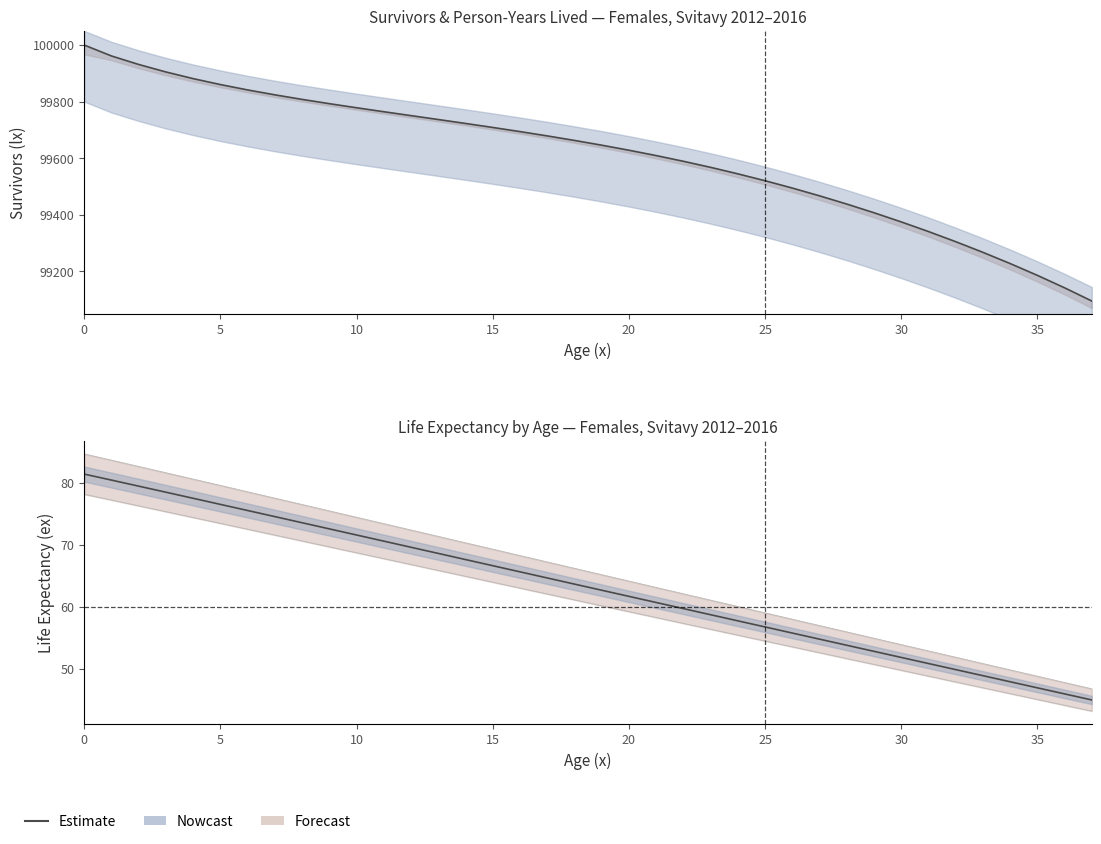

Reading right to left, extract all data points from this chart.

44.9	45.9	46.9	47.9	48.8	49.8	50.8	51.8	52.8	53.8	54.7	55.7	56.7	57.7	58.7	59.7	60.7	61.6	62.6	63.6	64.6	65.6	66.6	67.6	68.6	69.6	70.6	71.5	72.5	73.5	74.5	75.5	76.5	77.5	78.5	79.4	80.4	81.4